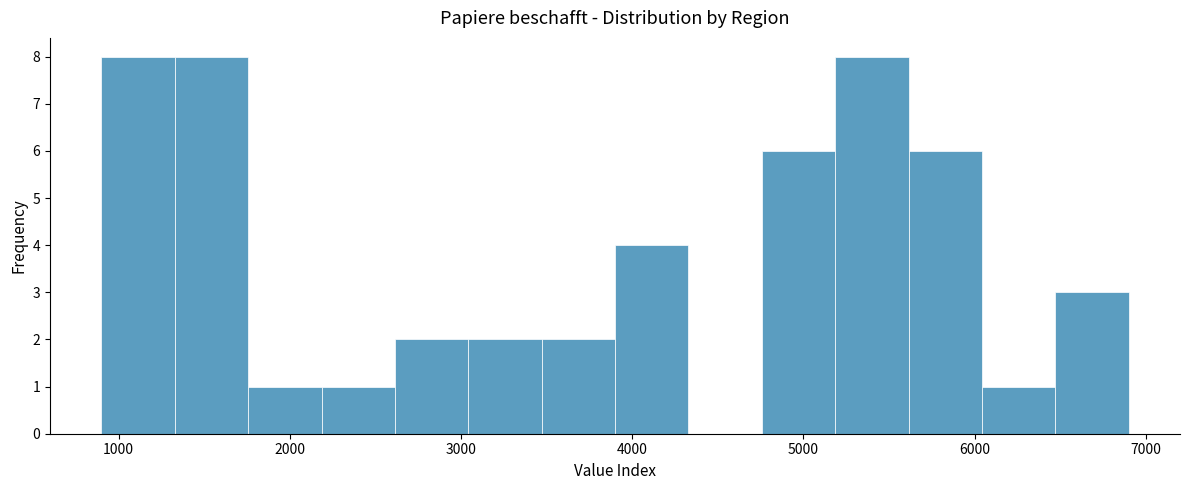

Reading left to right, transcribe this chart: for each bar, give the range it covers on the x-axis and its height. Neither the bar edges nor the heights are printed on the chart, so give them approximately, as read against the axes.

900 to 1300: 8
1300 to 1800: 8
1800 to 2200: 1
2200 to 2600: 1
2600 to 3000: 2
3000 to 3500: 2
3500 to 3900: 2
3900 to 4300: 4
4300 to 4800: 0
4800 to 5200: 6
5200 to 5600: 8
5600 to 6000: 6
6000 to 6500: 1
6500 to 6900: 3